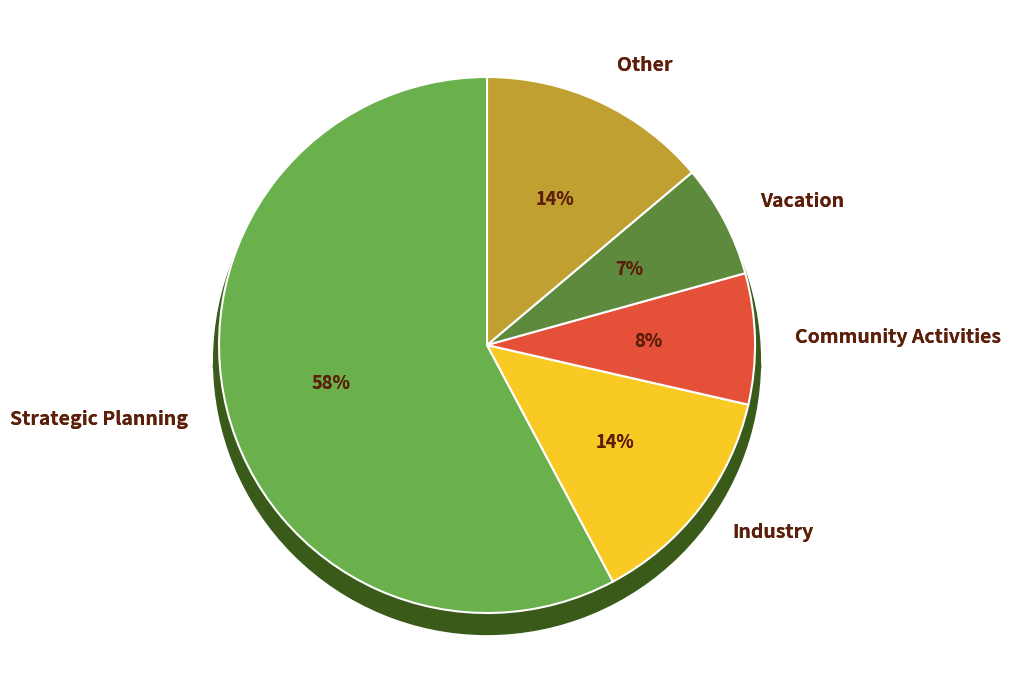

Does any single category account for the majority?

Yes